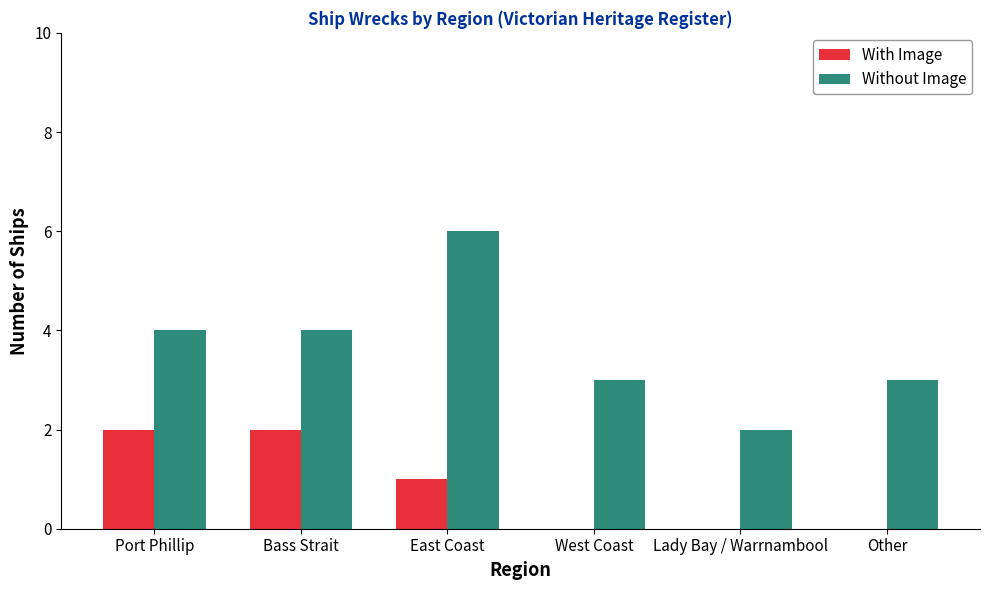

At which category is the sum across all series the highest?

East Coast